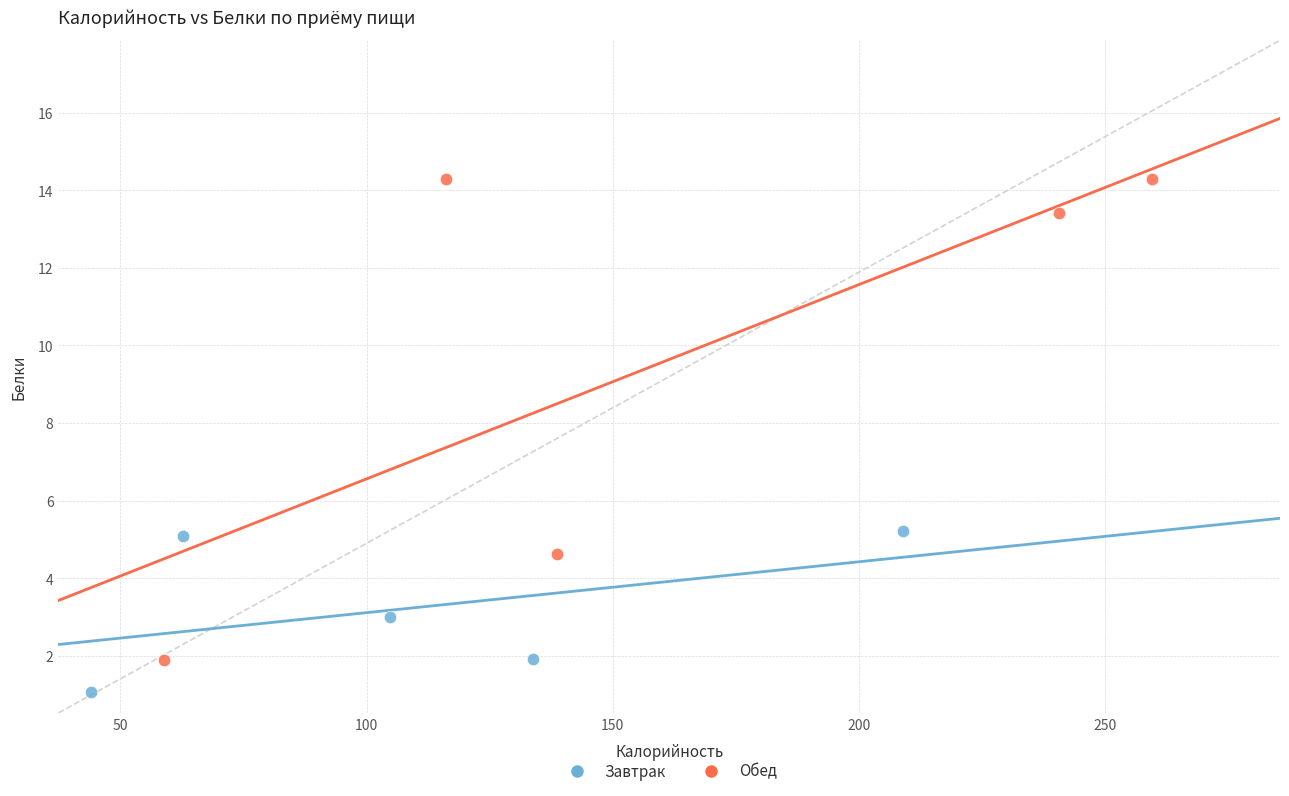

Which series contains the lowest Y value?

Завтрак